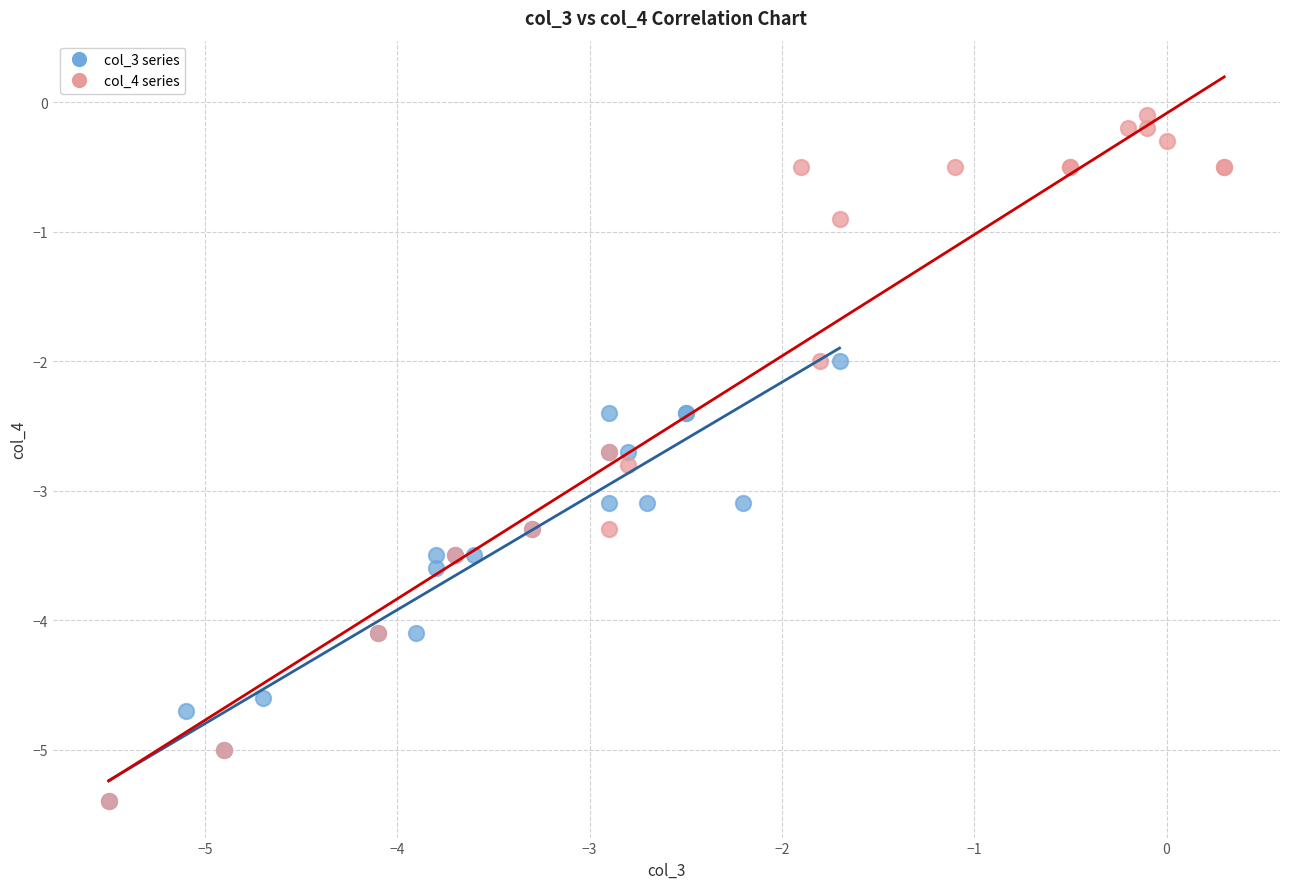

Which series has the widest spread of Y values?

col_4 series